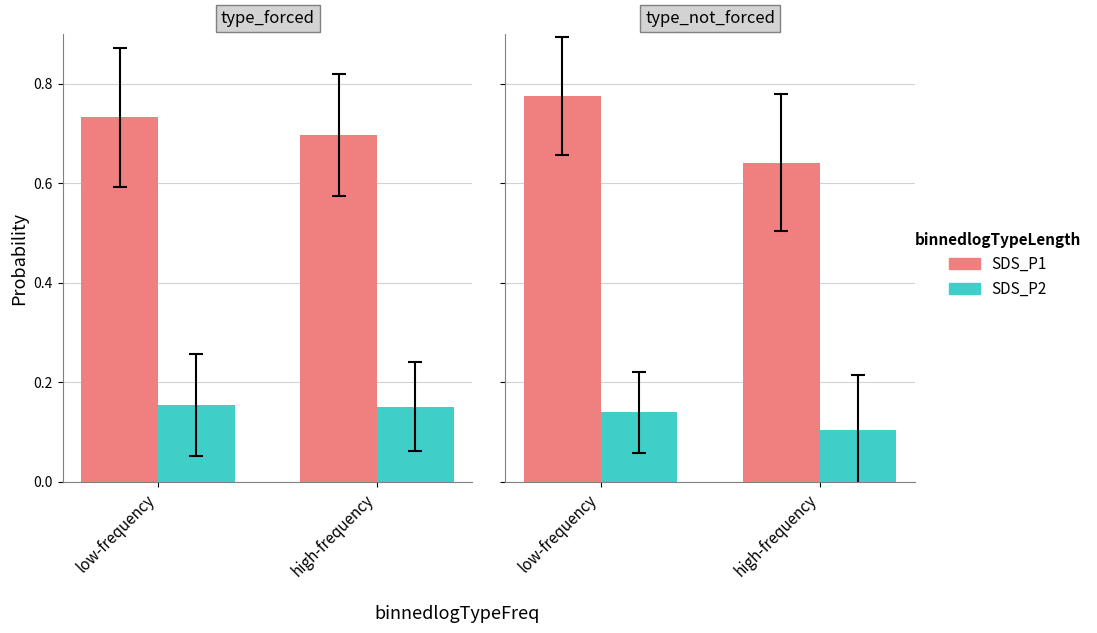

What are all the series names shown in the legend?

SDS_P1, SDS_P2